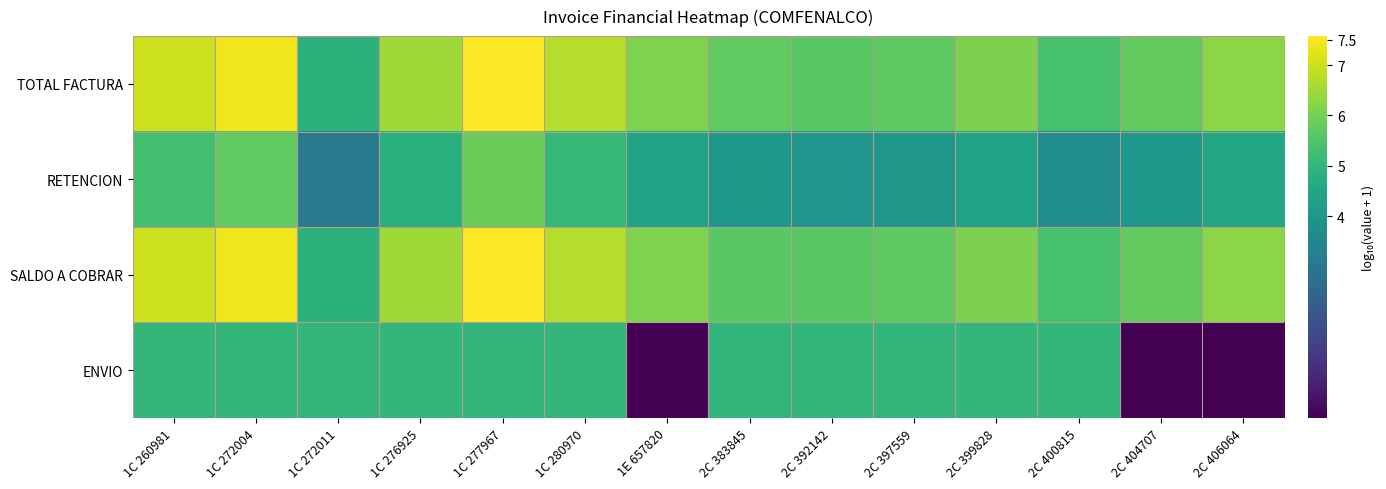

Reading left to right, what are all the values shown in this chart?

TOTAL FACTURA: 1C 260981=7.0	1C 272004=7.4	1C 272011=4.9	1C 276925=6.5	1C 277967=7.6	1C 280970=6.7	1E 657820=6.1	2C 383845=5.7	2C 392142=5.7	2C 397559=5.7	2C 399828=6.1	2C 400815=5.4	2C 404707=5.7	2C 406064=6.3
RETENCION: 1C 260981=5.3	1C 272004=5.7	1C 272011=3.2	1C 276925=4.8	1C 277967=5.9	1C 280970=5.0	1E 657820=4.4	2C 383845=4.0	2C 392142=4.0	2C 397559=4.0	2C 399828=4.4	2C 400815=3.7	2C 404707=4.0	2C 406064=4.6
SALDO A COBRAR: 1C 260981=7.0	1C 272004=7.4	1C 272011=4.9	1C 276925=6.5	1C 277967=7.6	1C 280970=6.7	1E 657820=6.1	2C 383845=5.6	2C 392142=5.7	2C 397559=5.7	2C 399828=6.1	2C 400815=5.4	2C 404707=5.7	2C 406064=6.3
ENVIO: 1C 260981=5.0	1C 272004=5.0	1C 272011=5.0	1C 276925=5.0	1C 277967=5.0	1C 280970=5.0	1E 657820=0.0	2C 383845=5.0	2C 392142=5.0	2C 397559=5.0	2C 399828=5.0	2C 400815=5.0	2C 404707=0.0	2C 406064=0.0